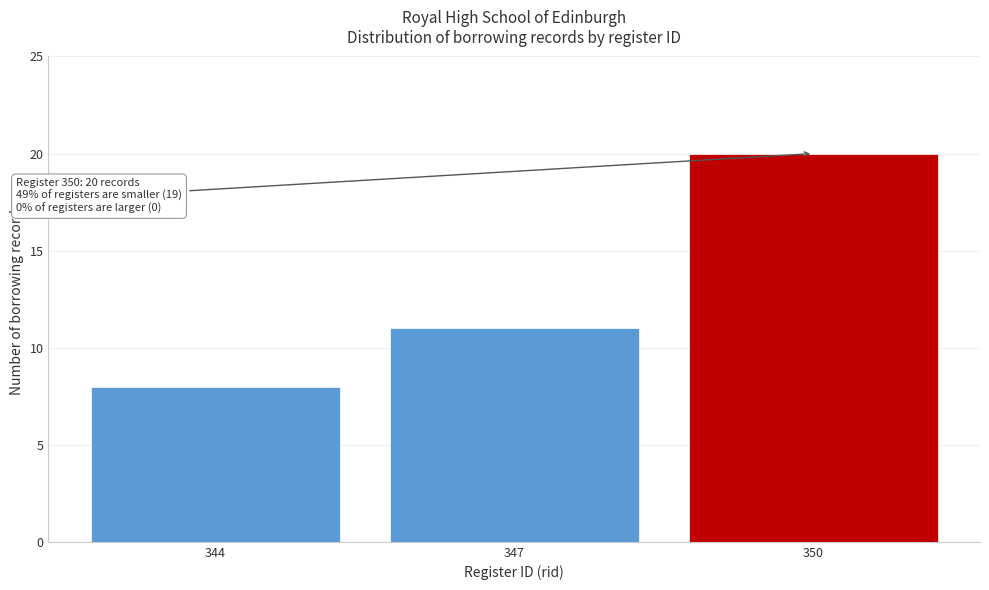

Reading left to right, extract all data points from this chart.

8	11	20